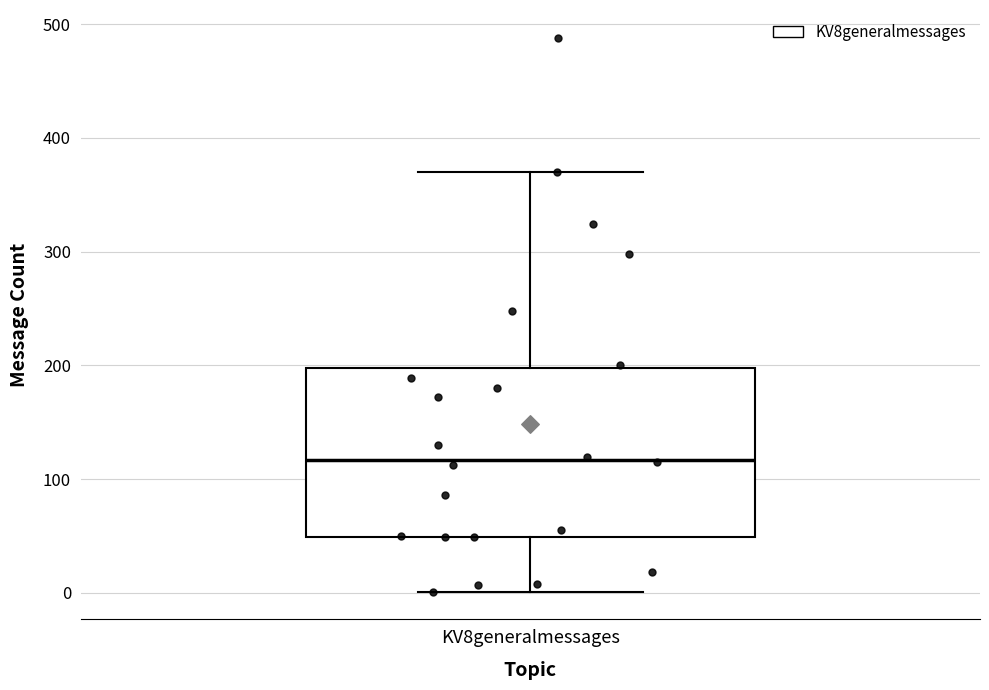

Read this box plot against the y-axis: the position of the median line, the range covered by the box, and the ends of both whiskers. The values are not printed on the chart, so give them approximately, as read against the axis.

median 120, box 50 to 200, whiskers 0 to 370